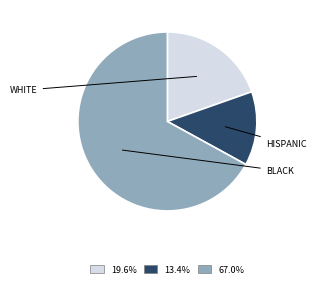

Is there any slice that represents more than half of the pie?

Yes